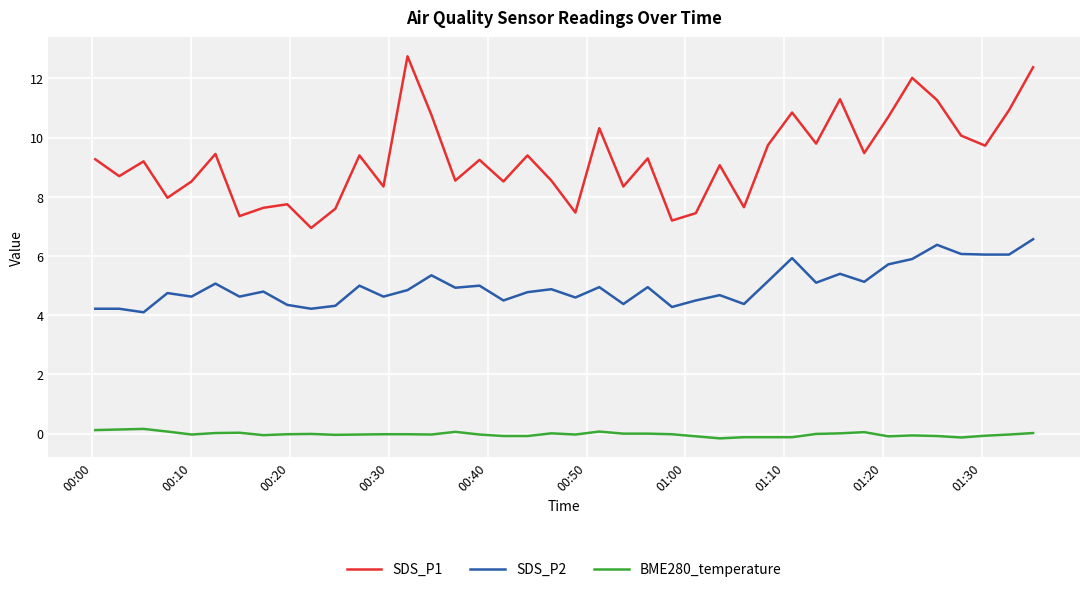

List the series in order of their overall mean, lowest first.

BME280_temperature, SDS_P2, SDS_P1